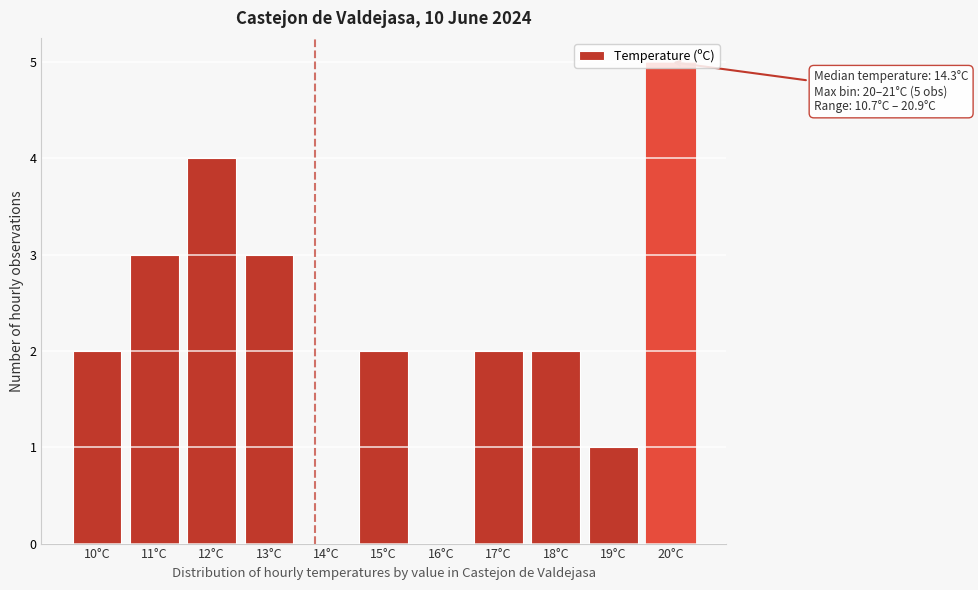

The value at 11°C is 5. True or false?

False